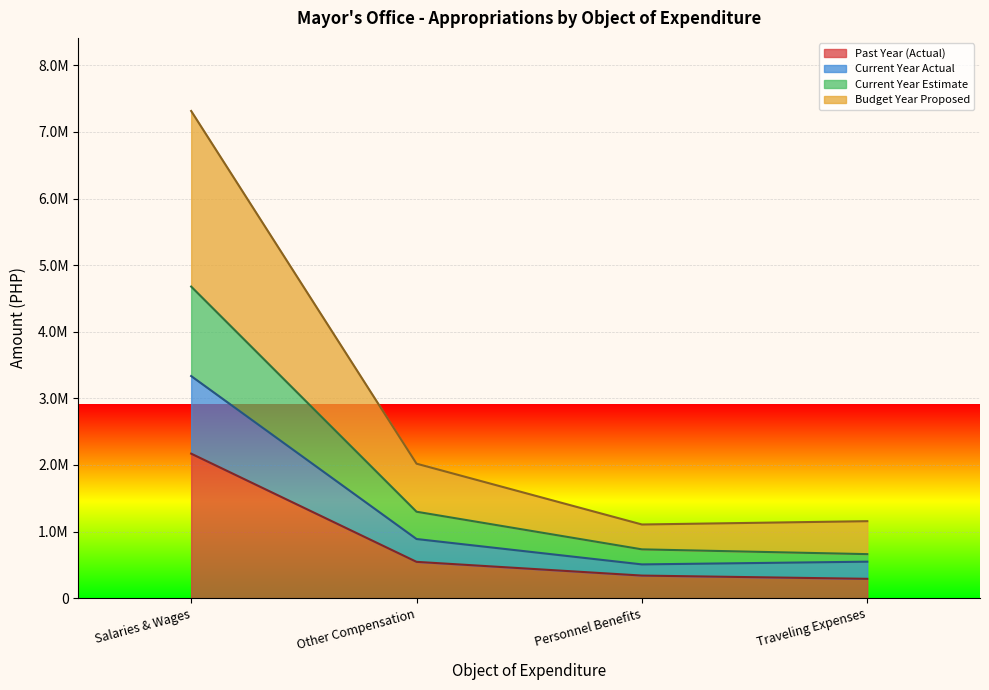

What is the label of the 2nd point from the right?

Personnel Benefits